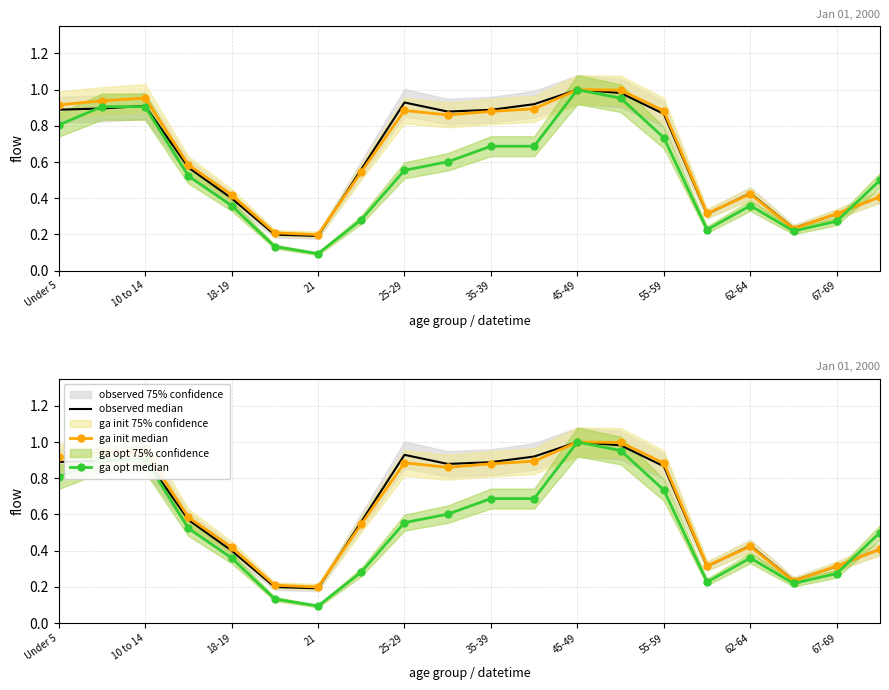

True or false: ga opt median has more than 0 points higher than both neighbors.

True